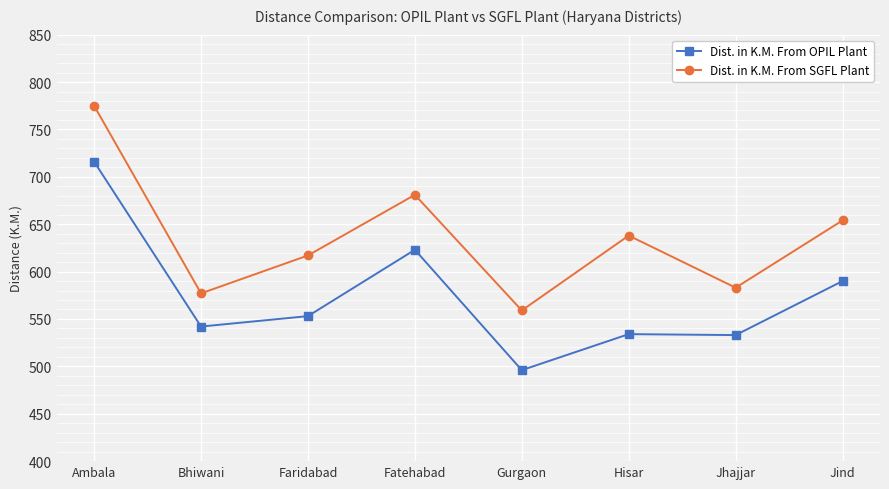

Where does the Dist. in K.M. From OPIL Plant series first go above 553?

Ambala